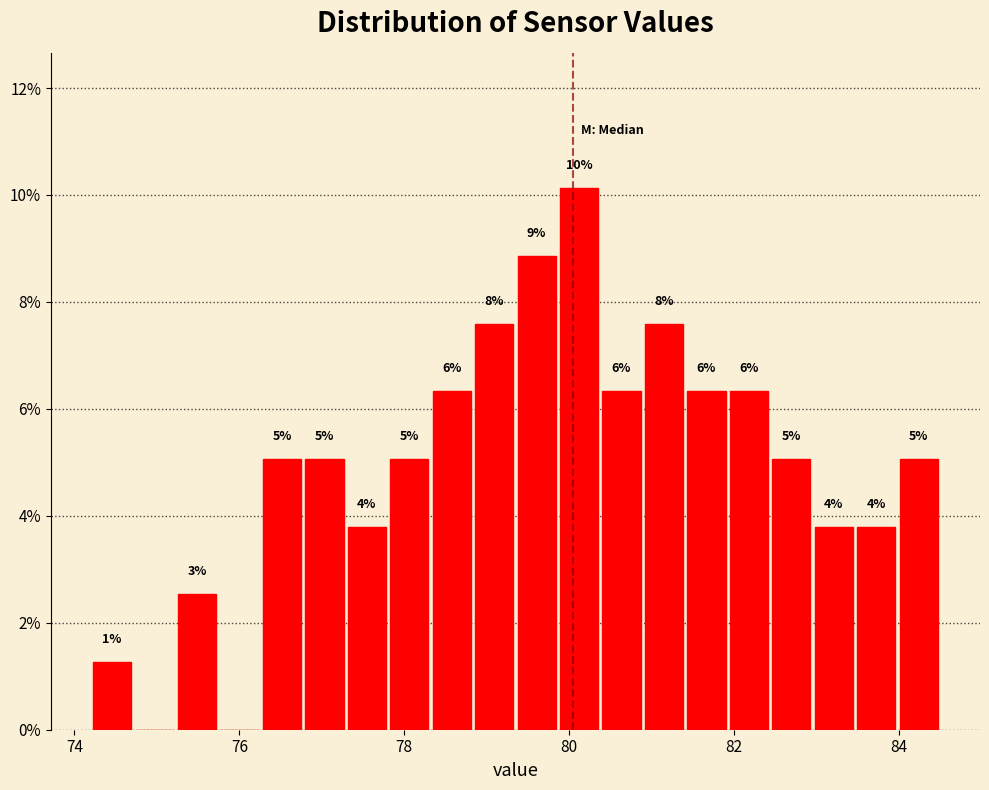

Around what value on the x-axis is the tallest bar? Give the approximate position of its centre, as read against the axis.

80.2